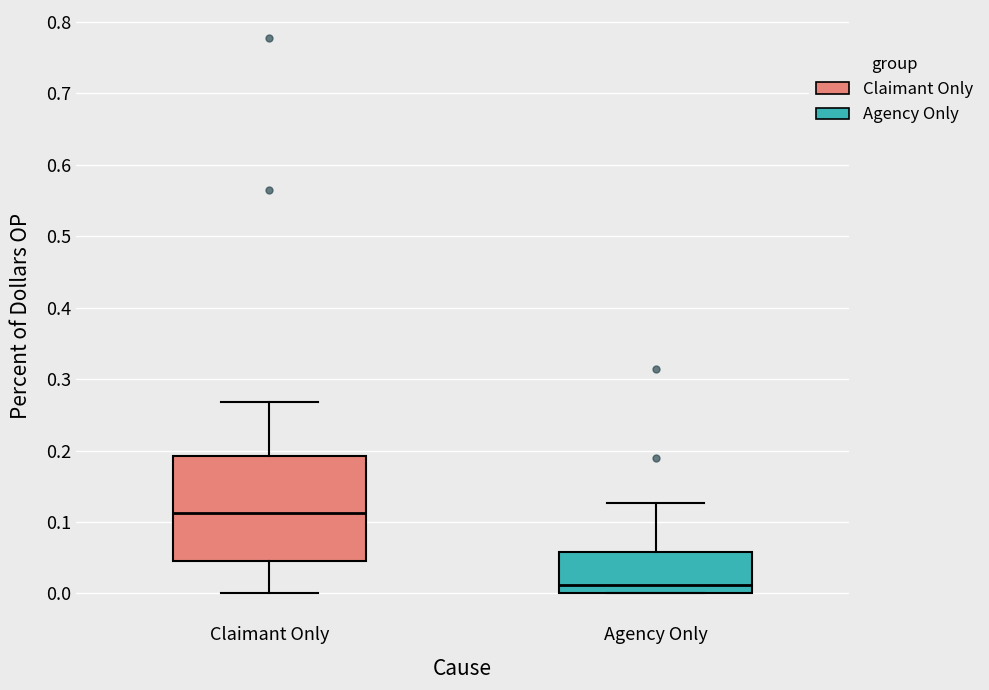

Comparing the boxes themselves (not the whiskers), which one is the tallest?

Claimant Only